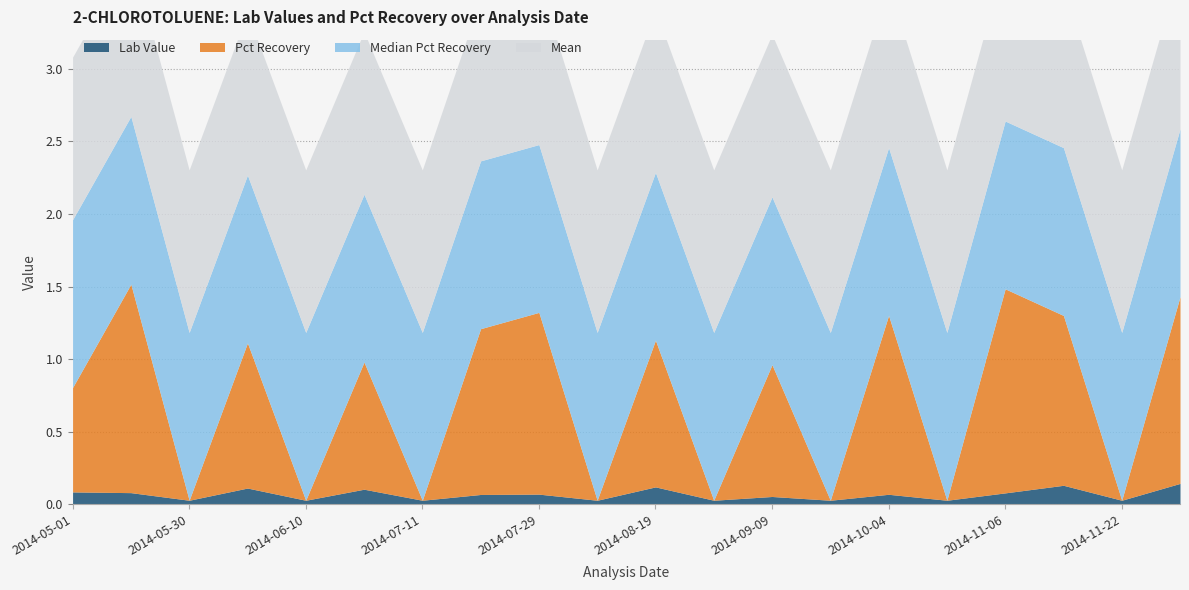

Rank the series by their maximum value, from lowest to highest.

Lab Value, Mean, Median Pct Recovery, Pct Recovery